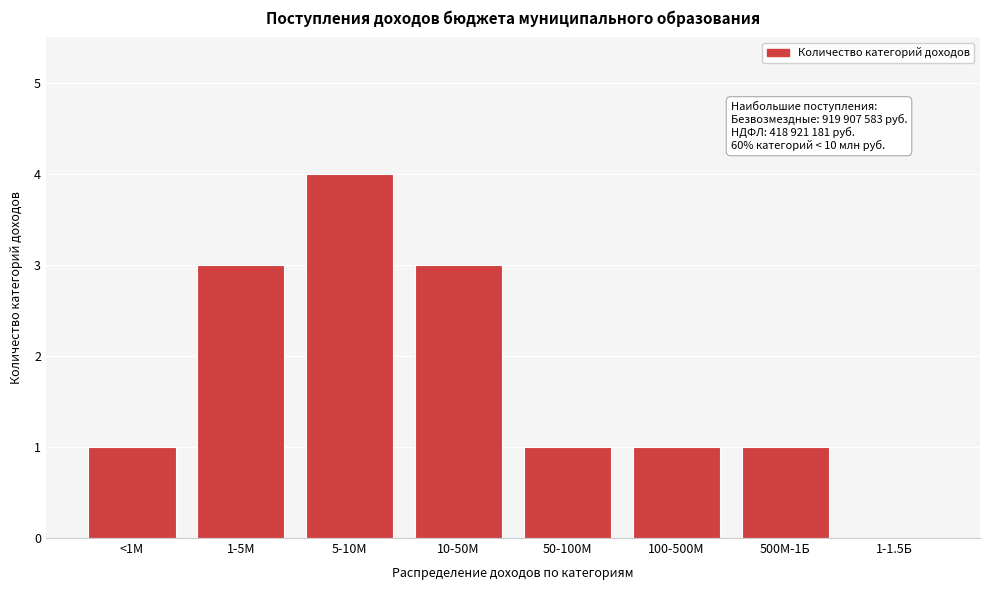

Reading left to right, list all the values displayed in this chart.

<1М=1	1-5М=3	5-10М=4	10-50М=3	50-100М=1	100-500М=1	500М-1Б=1	1-1.5Б=0